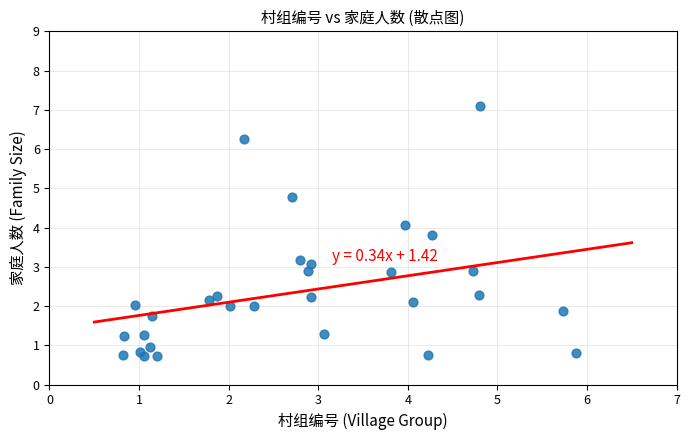

What is the range of X values (max minus min)?

5.1